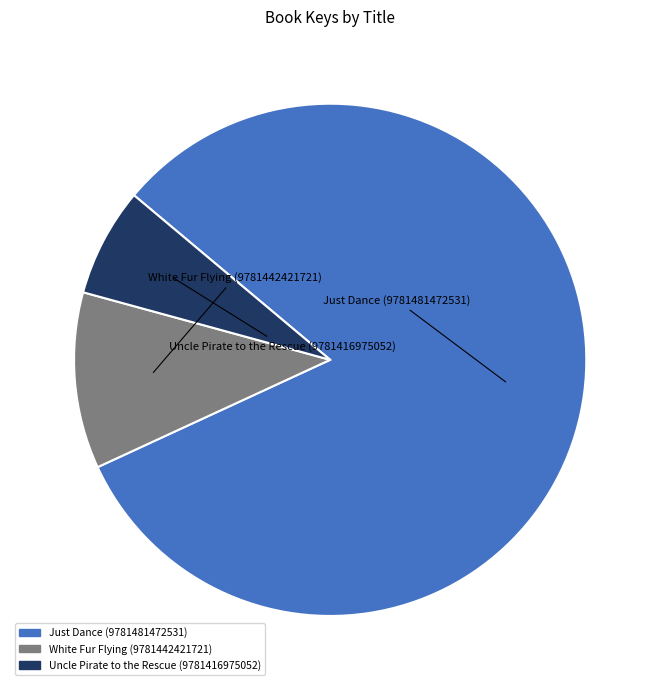

What is the change in value from White Fur Flying (9781442421721) to Uncle Pirate to the Rescue (9781416975052)?

-29967865